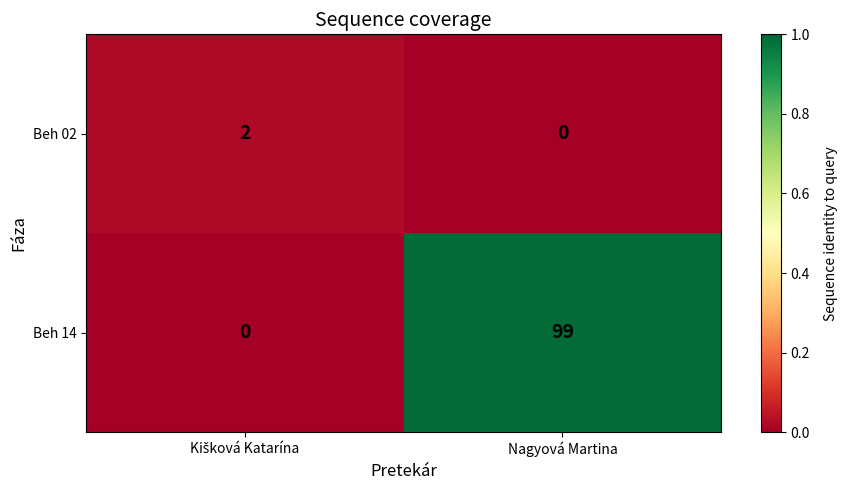

How many distinct data groups are displayed?

2